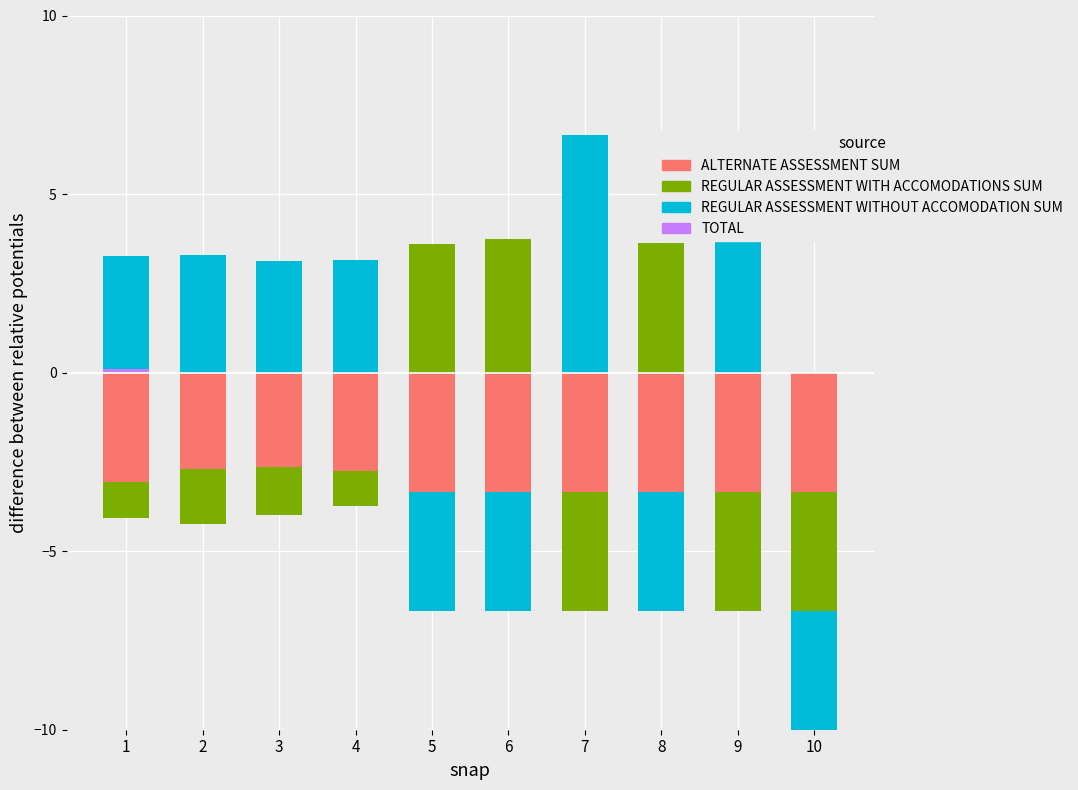

At 7, list the series in order from smallest to largest.

ALTERNATE ASSESSMENT SUM, REGULAR ASSESSMENT WITH ACCOMODATIONS SUM, TOTAL, REGULAR ASSESSMENT WITHOUT ACCOMODATION SUM